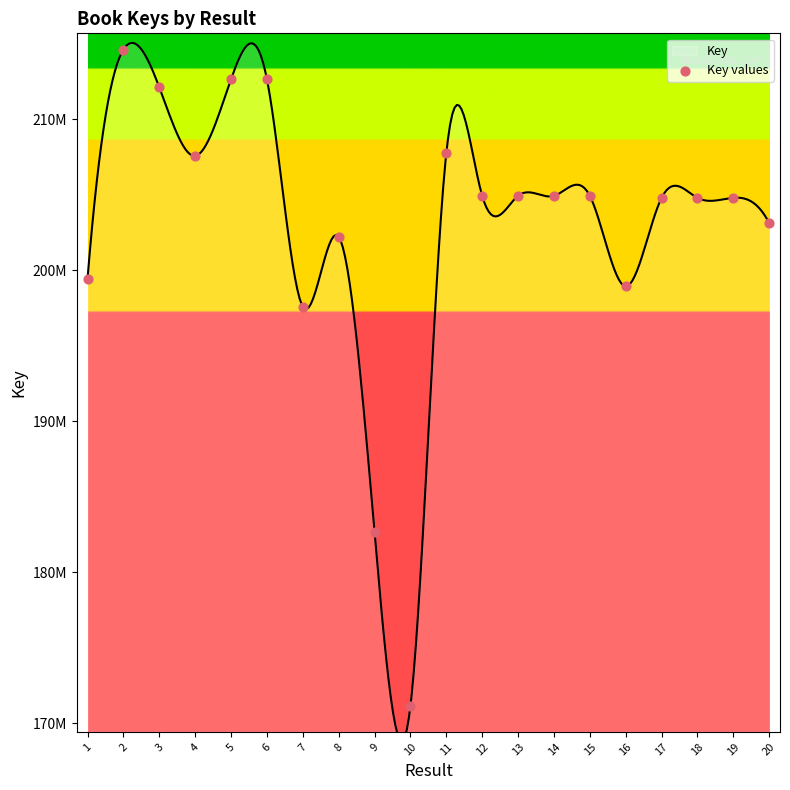

Between 18 and 20, which is larger?

18